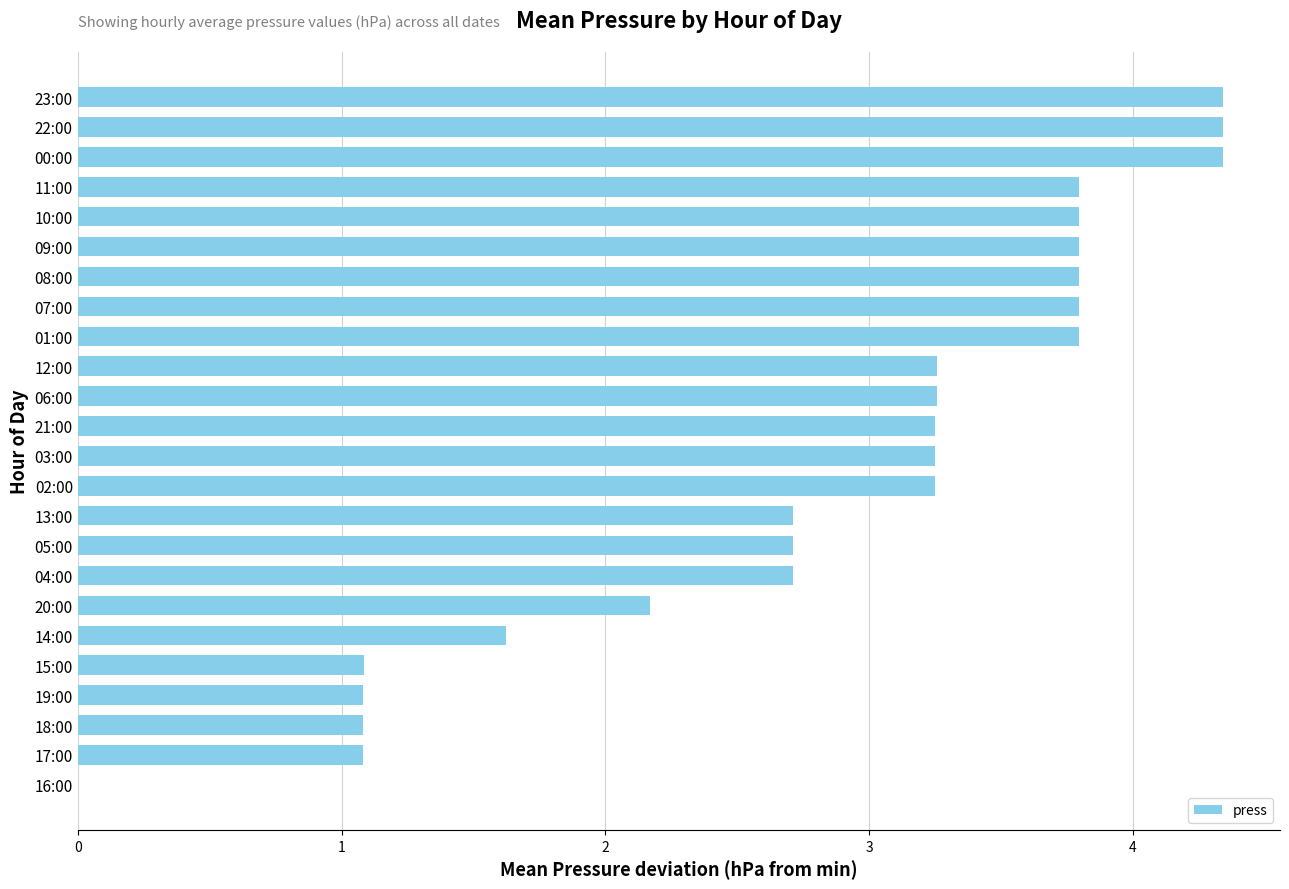

What is the greatest value displayed?

4.3